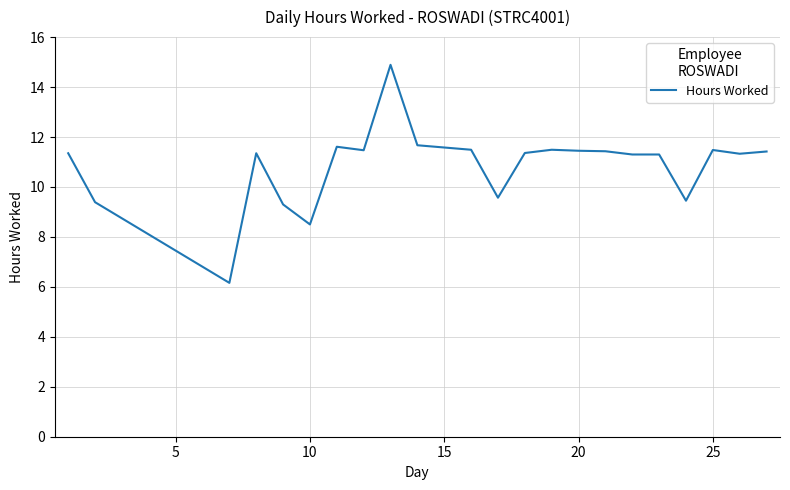

What is the difference between the maximum and minimum values?

8.7